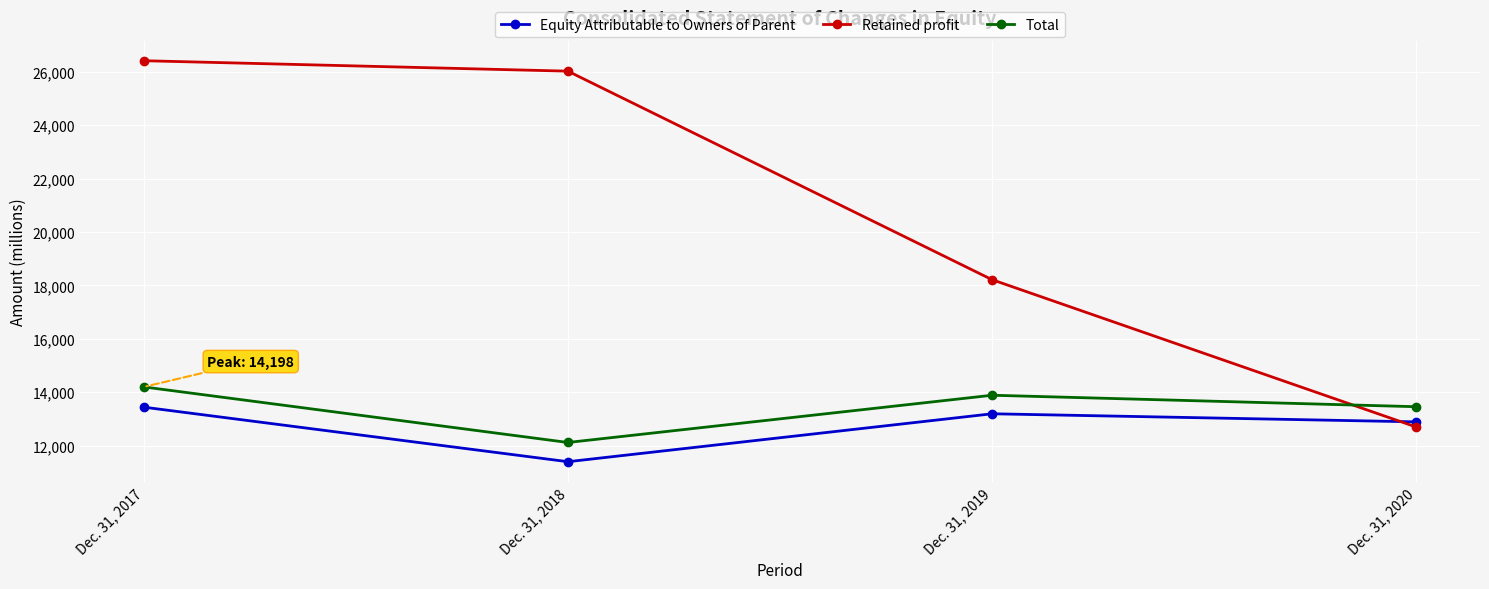

What is the difference between the Total values at Dec. 31, 2017 and Dec. 31, 2018?

2081